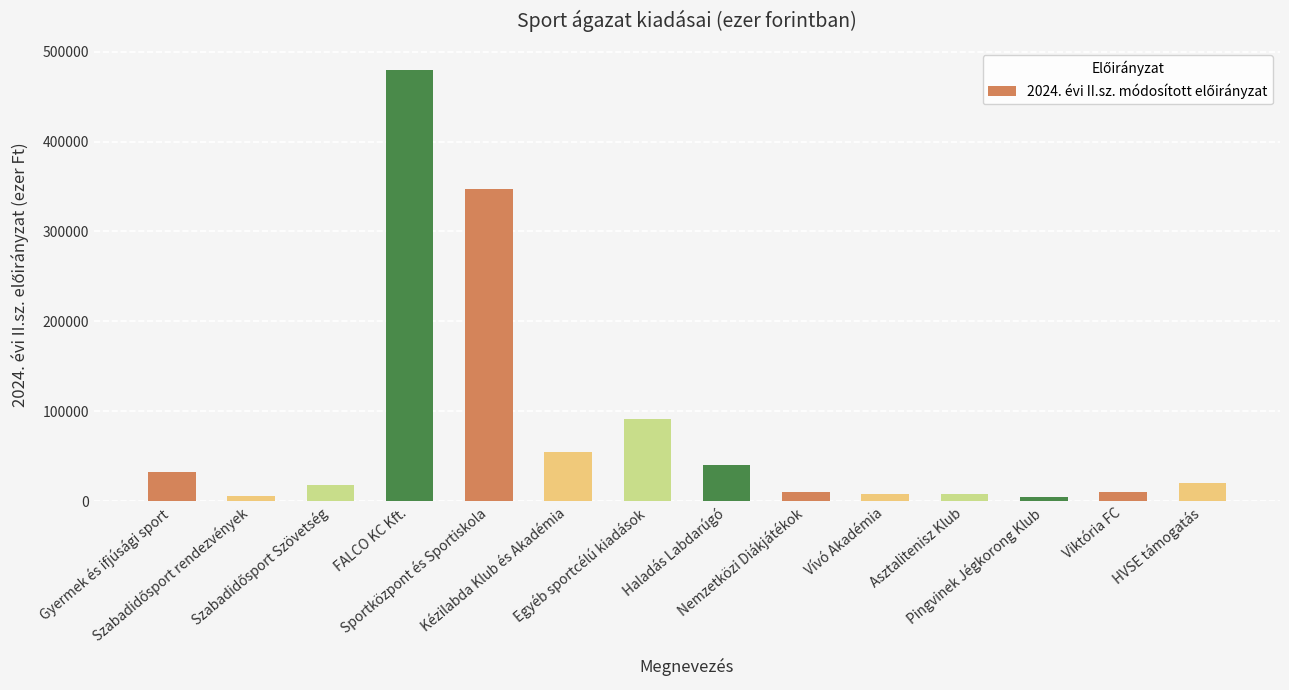

What is the sum of all values?

1131700